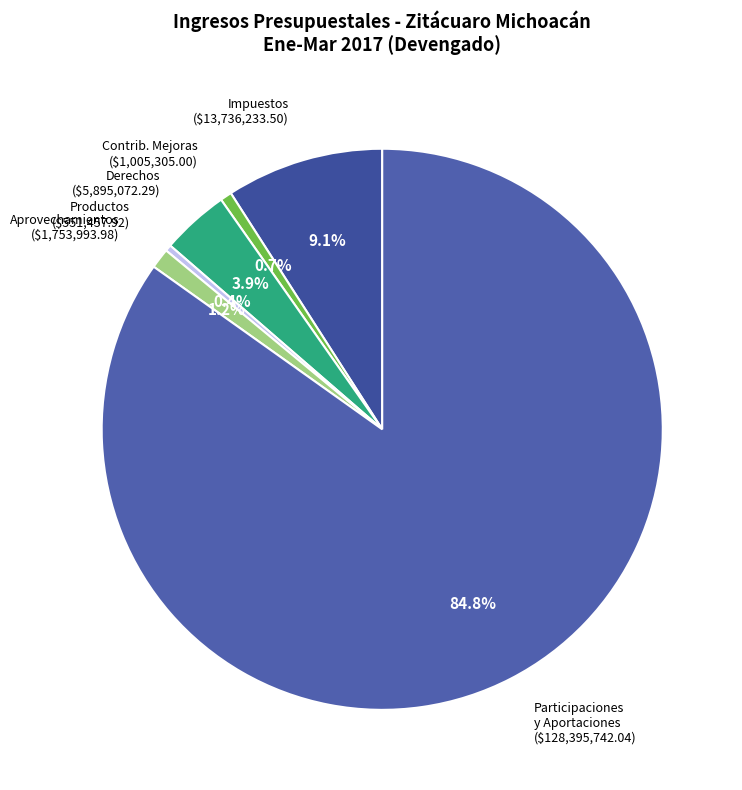

Rank the categories by value from highest to lowest.

PARTICIPACIONES Y APORTACIONES., IMPUESTOS., DERECHOS, APROVECHAMIENTOS., CONTRIBUCIONES DE MEJORAS., PRODUCTOS.